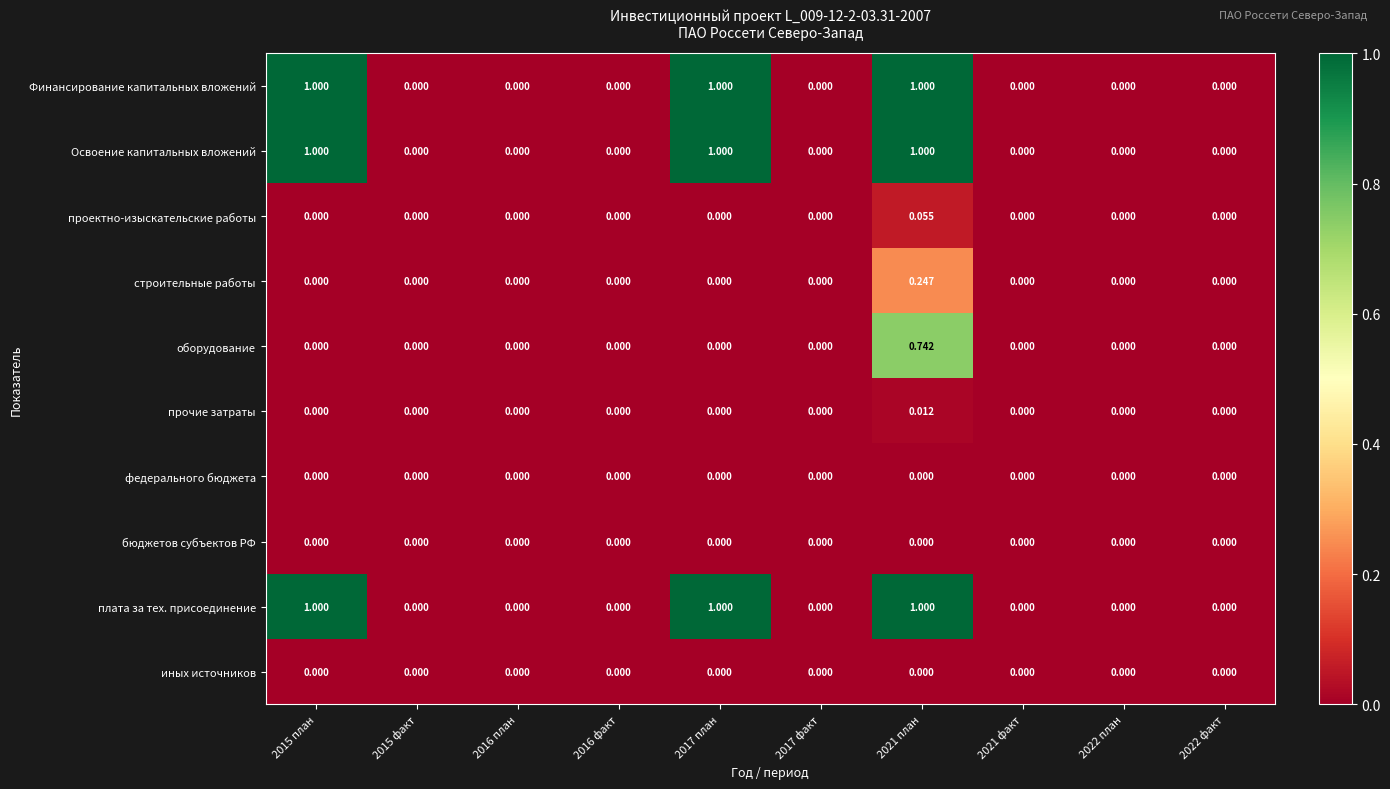

Is the value of строительные работы at 2021 план greater than the value of плата за тех. присоединение at 2017 план?

No